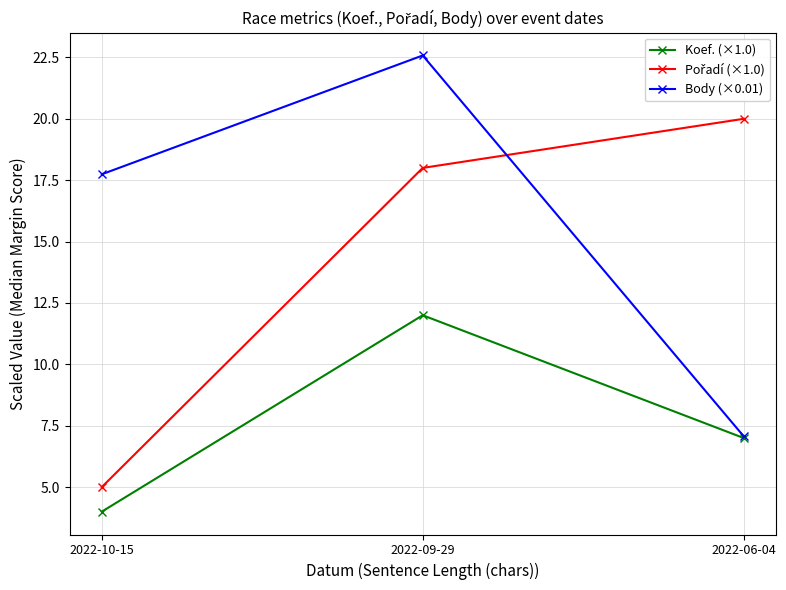

At which label does Koef. (×1.0) first exceed 7?

2022-09-29